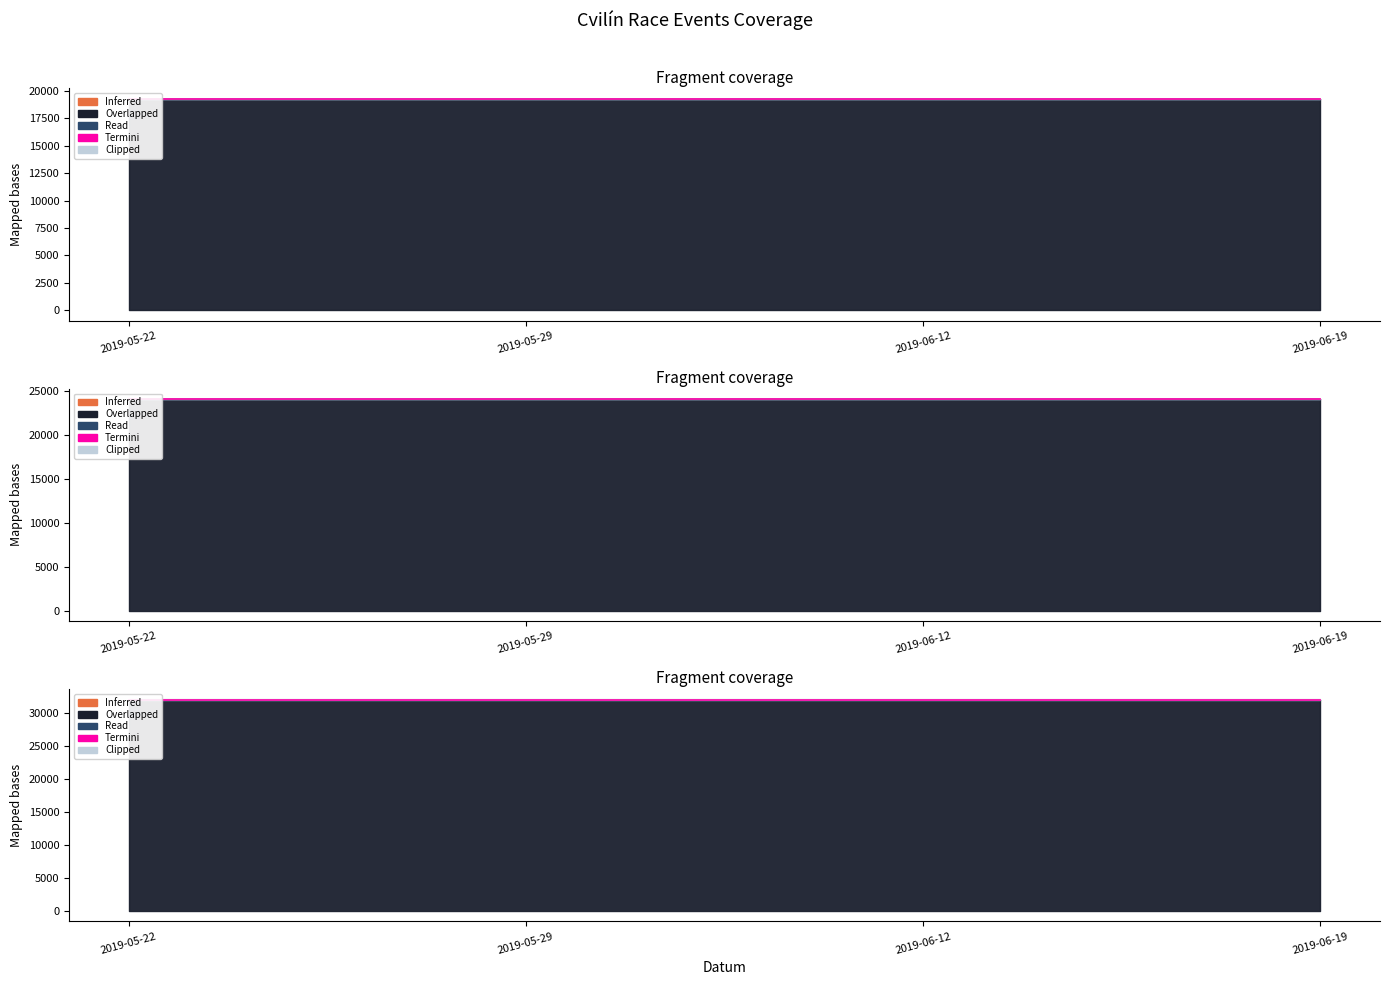

What is the change in value from 2019-05-29 to 2019-06-19?

+0.7